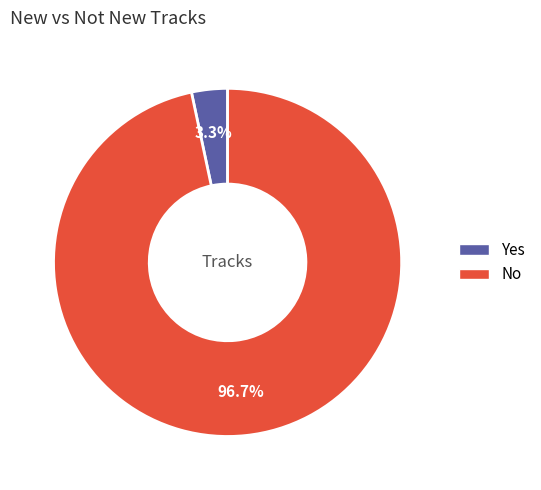

To the nearest percent, what is the difference between the No and Yes slice percentages?

93%